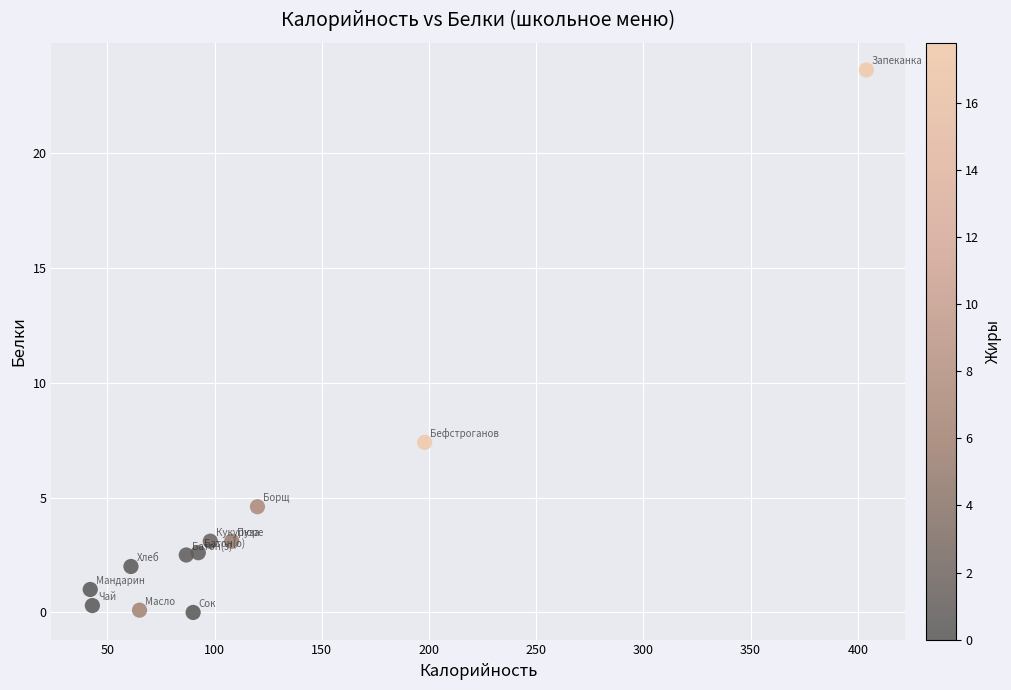

What Y value in the scatter plot is closest to 11?

7.4